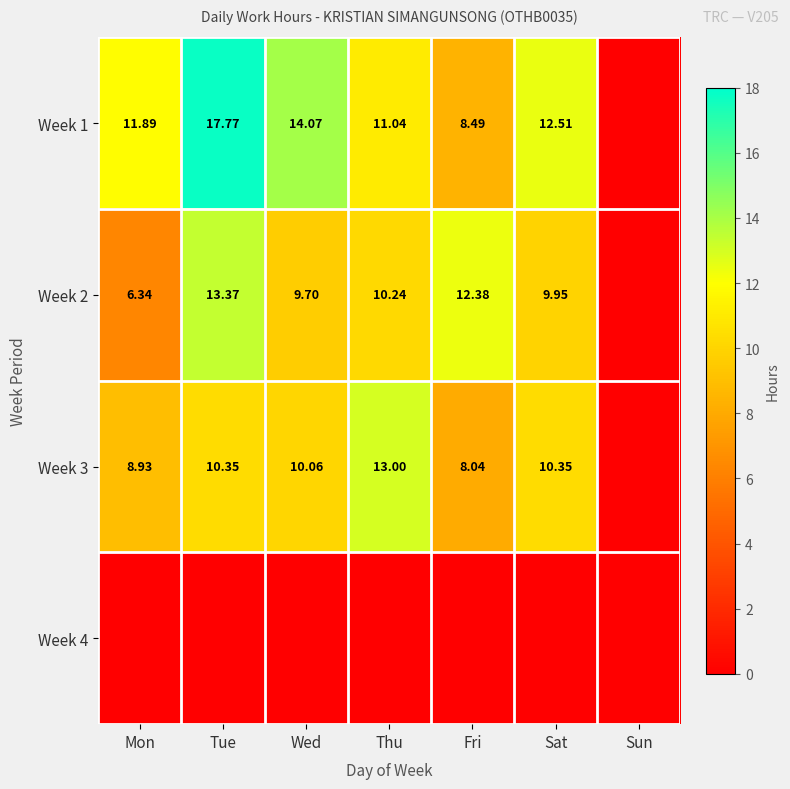

Is the value of Week 3 at Tue greater than the value of Week 2 at Sat?

Yes